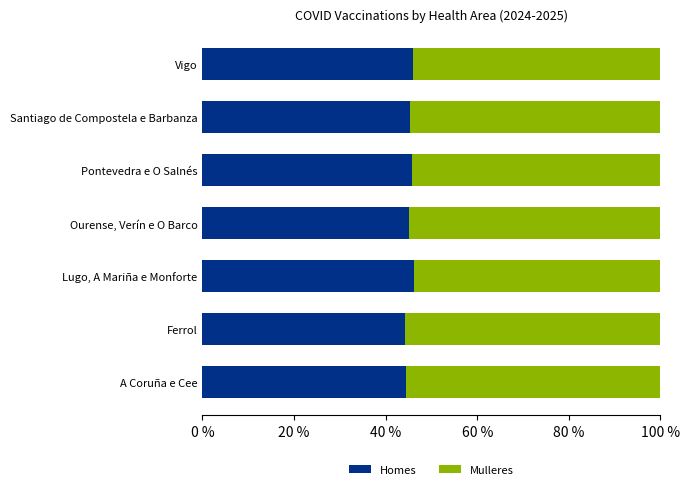

Rank the categories by Homes value from lowest to highest.

Ferrol, A Coruña e Cee, Ourense, Verín e O Barco, Santiago de Compostela e Barbanza, Pontevedra e O Salnés, Vigo, Lugo, A Mariña e Monforte